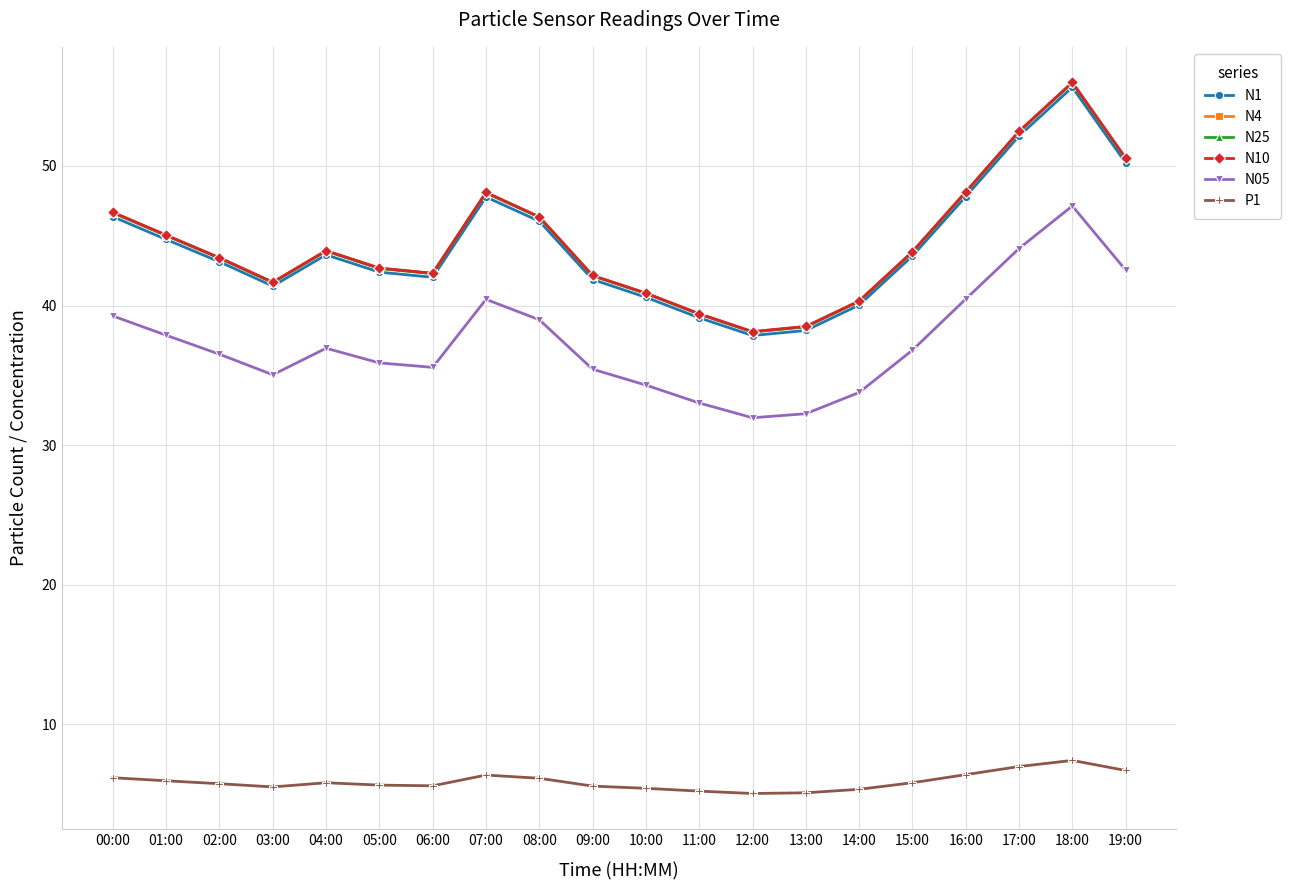

True or false: N4 and N1 intersect in this chart.

False